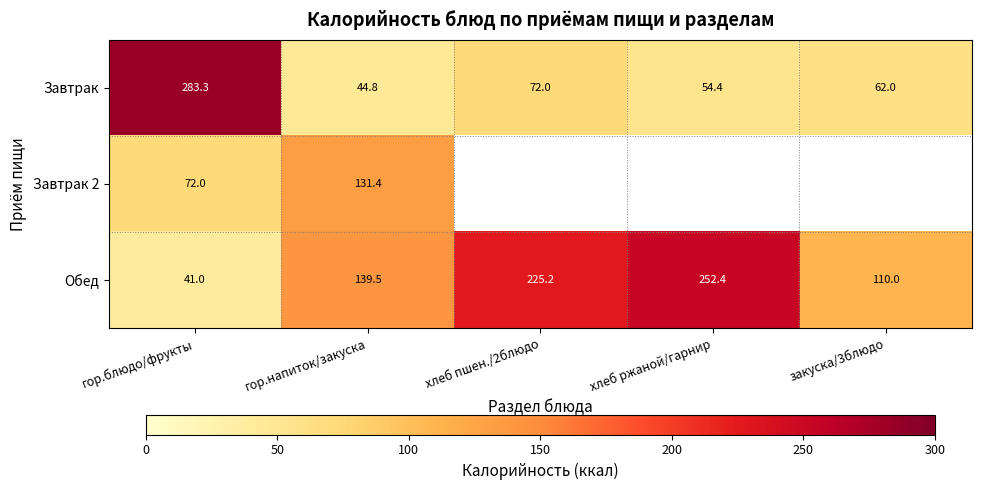

What is the approximate value of Обед at гор.блюдо/фрукты?

41.0